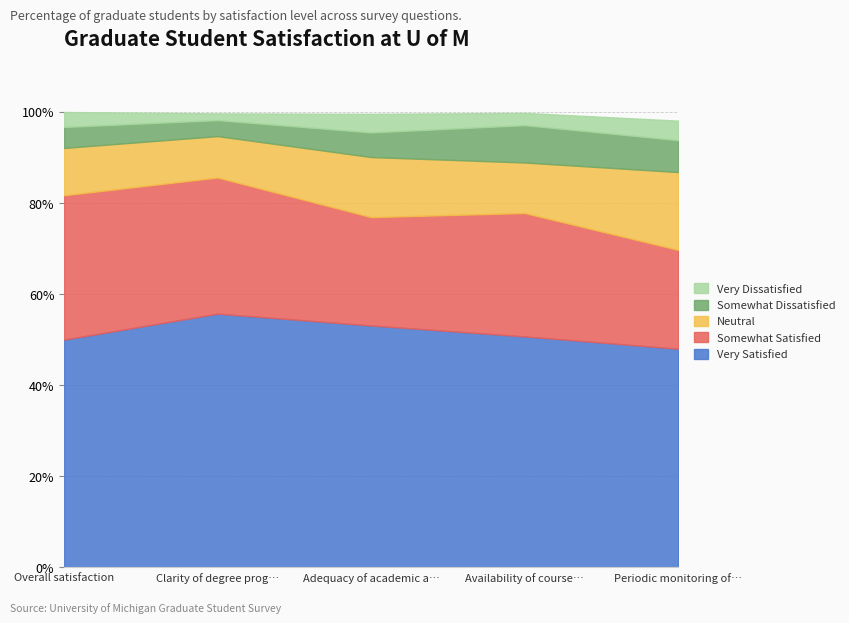

Which series changed the most between Very Satisfied and Neutral?

Clarity of degree program